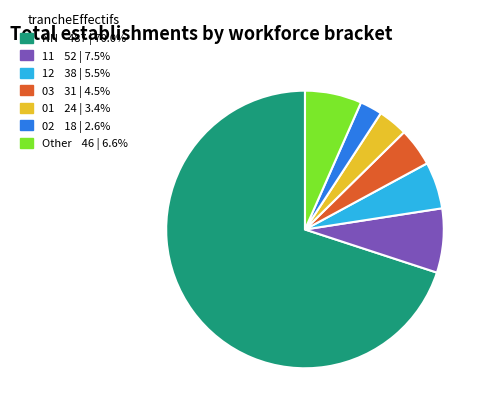

How many segments does this pie chart have?

7